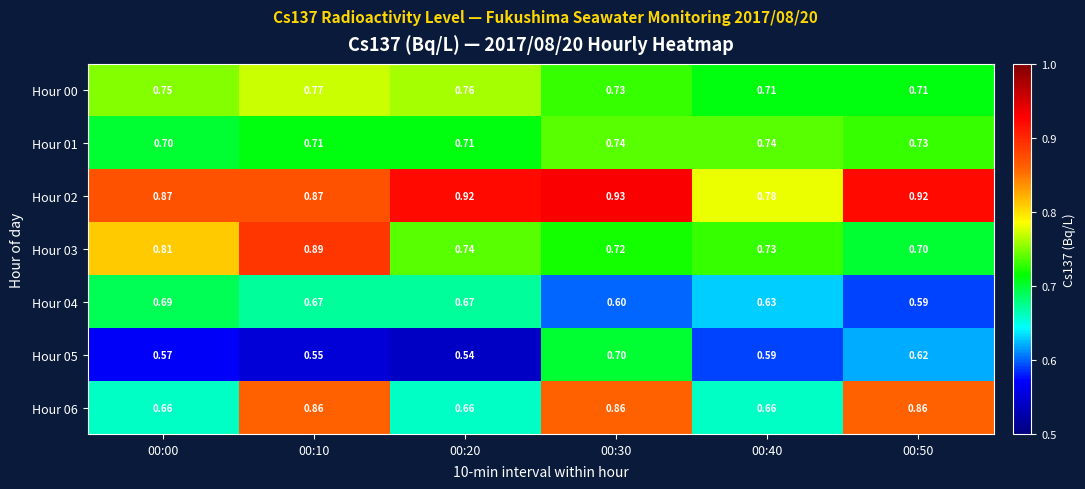

Is the value of Hour 06 at 00:40 greater than the value of Hour 01 at 00:10?

No